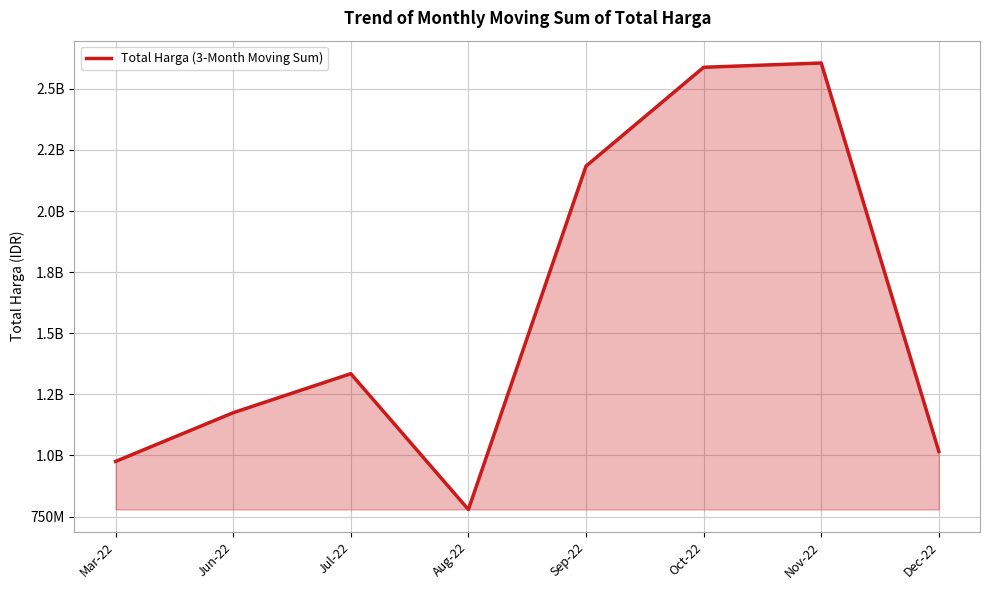

True or false: the data shows 2605990150 at Nov-22.

True